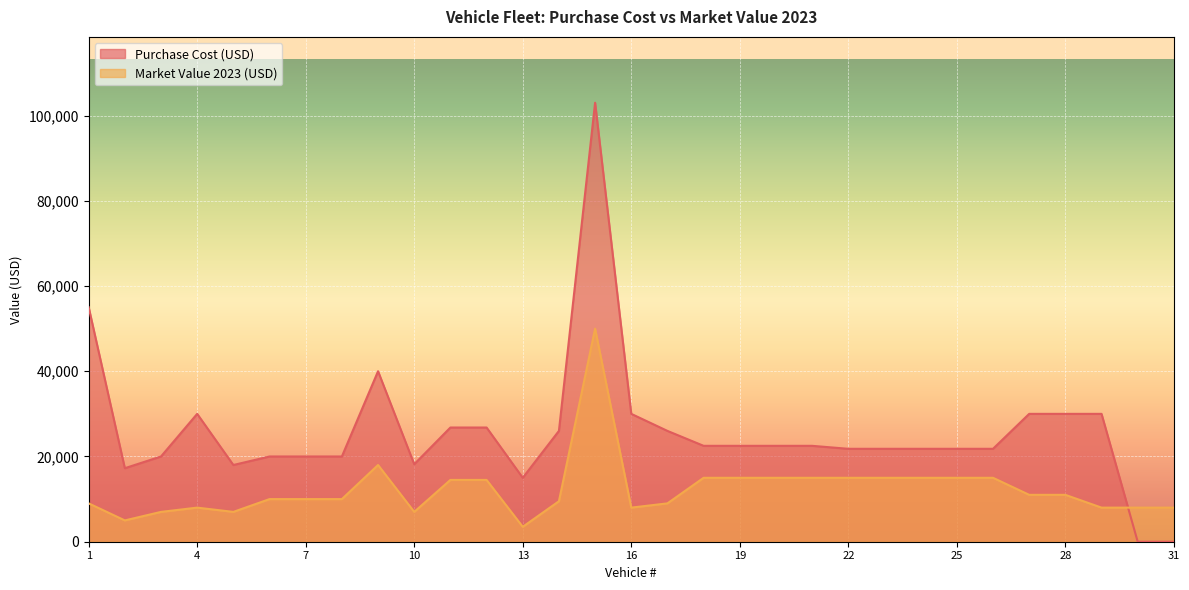

The value of Purchase Cost (USD) at 3 is 20000. True or false?

True